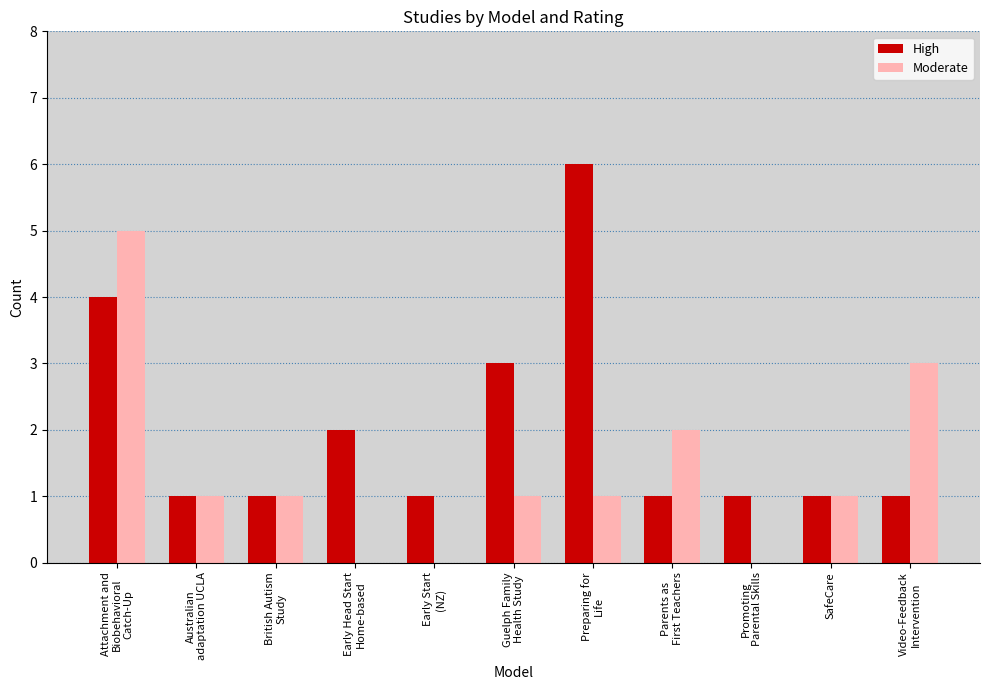

Which series has the largest total across all categories?

High